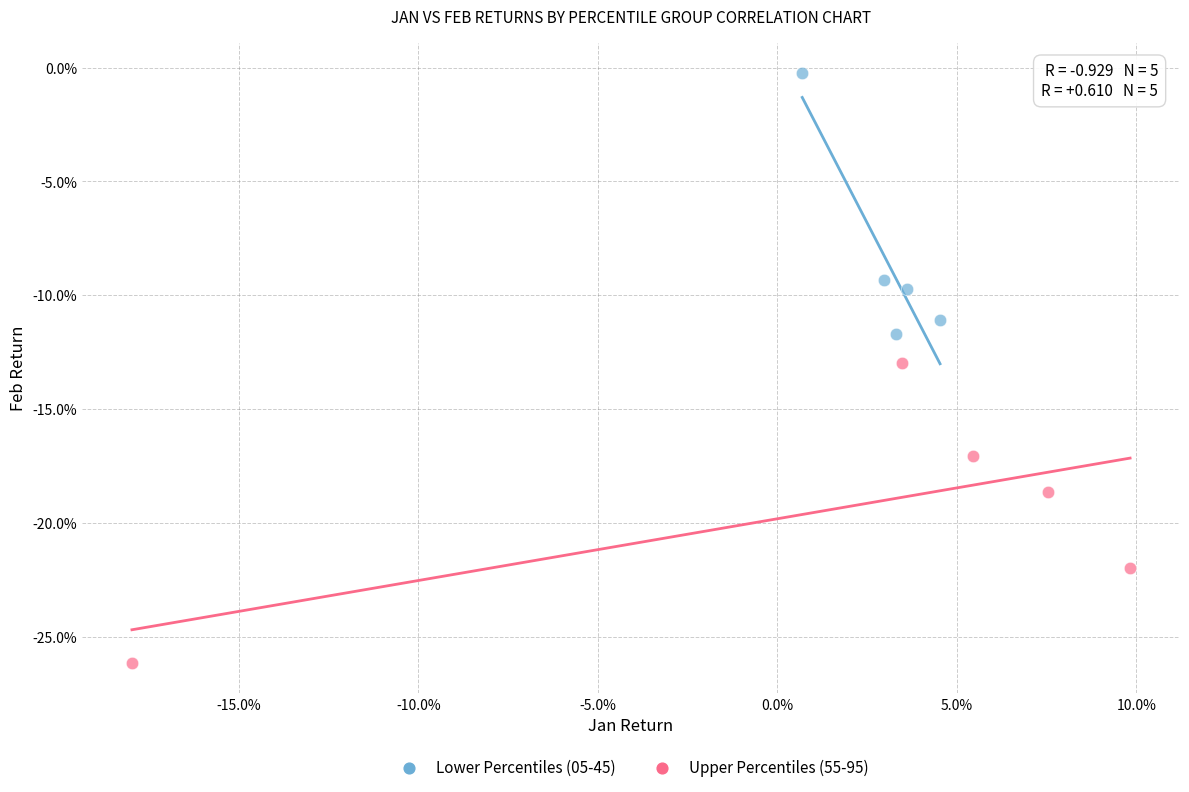

Which series reaches the minimum Y coordinate?

Upper Percentiles (55-95)